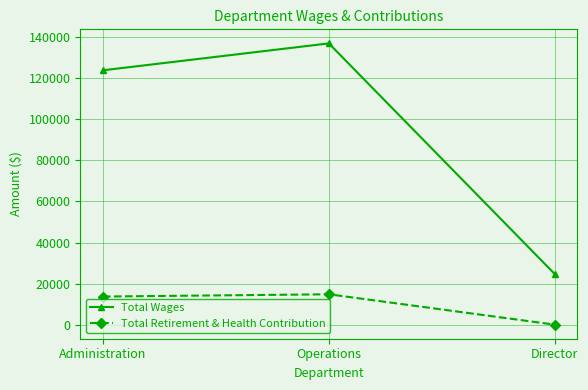

Which category has the lowest value across all series?

Director